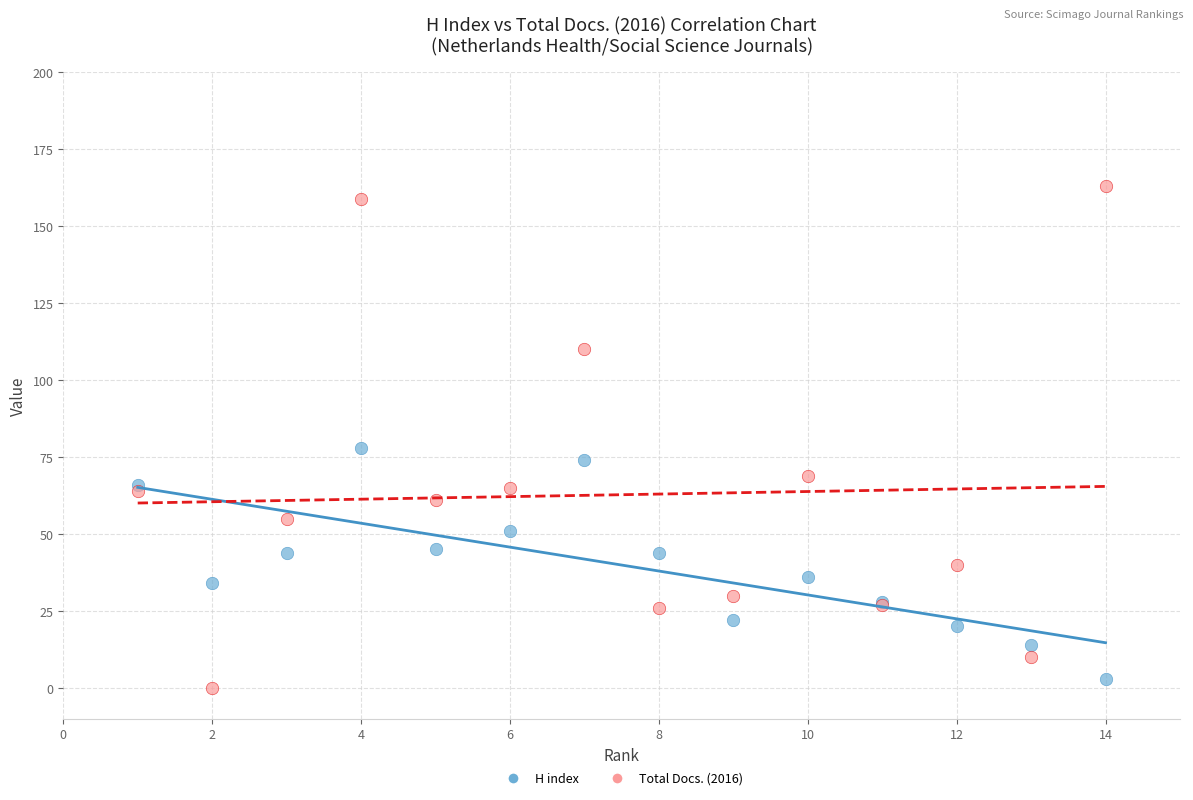

What are all the series names shown in the legend?

H index, Total Docs. (2016)